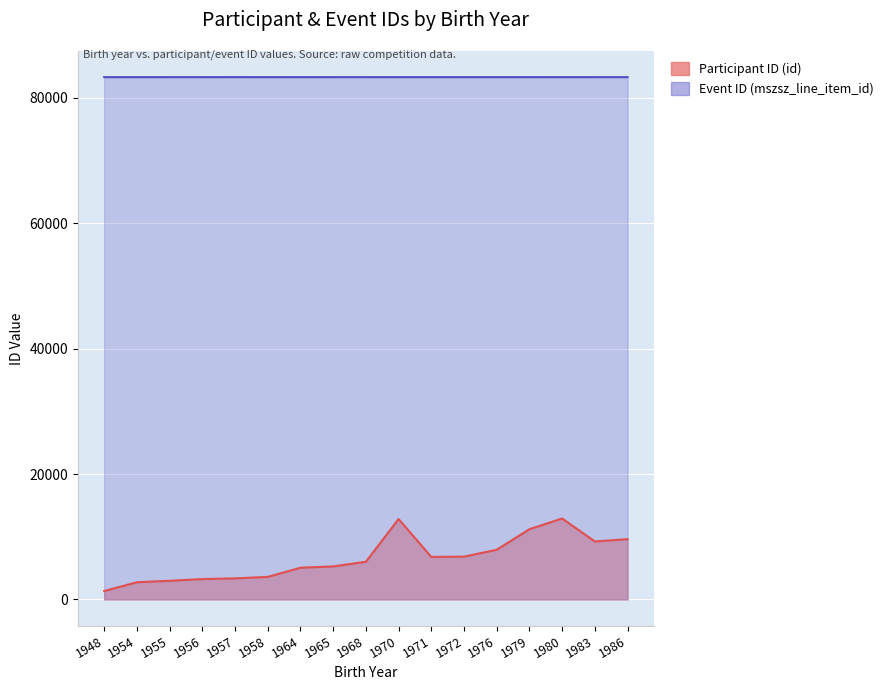

True or false: Event ID (mszsz_line_item_id) and Participant ID (id) cross at least once.

False